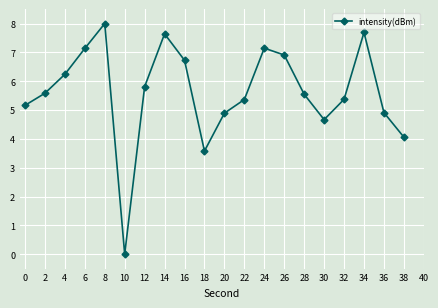

Which has a higher value, 18 or 12?

12